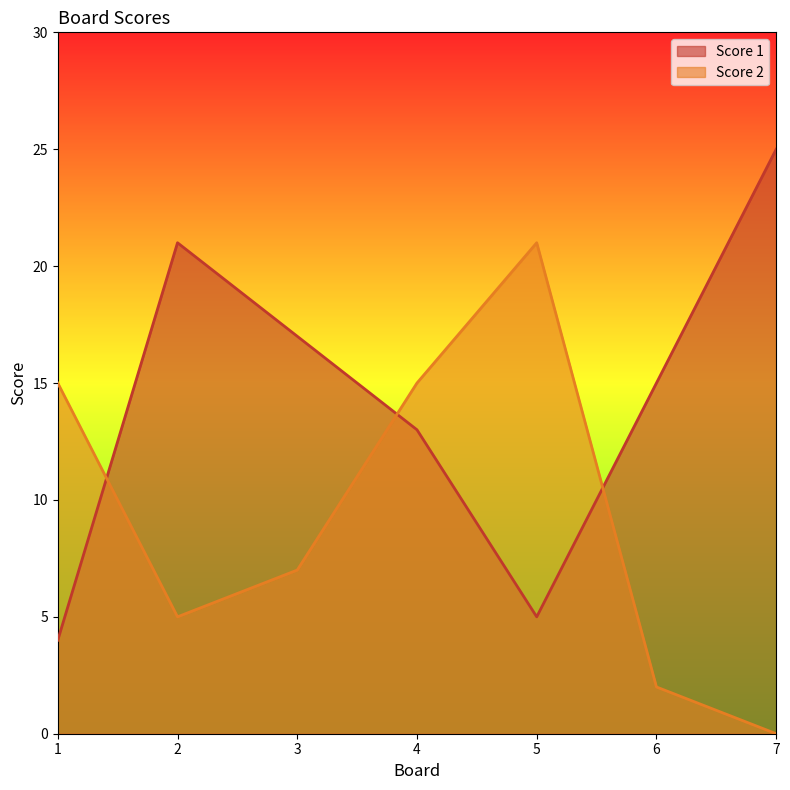

What are all the series names shown in the legend?

Score 1, Score 2